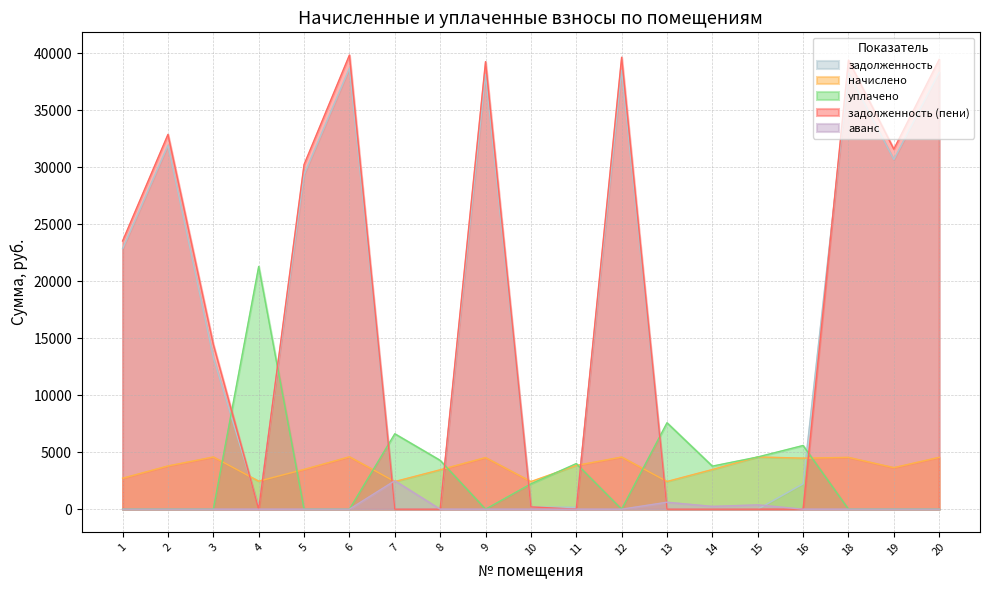

At how many categories does at least one series exceed 16508?

10